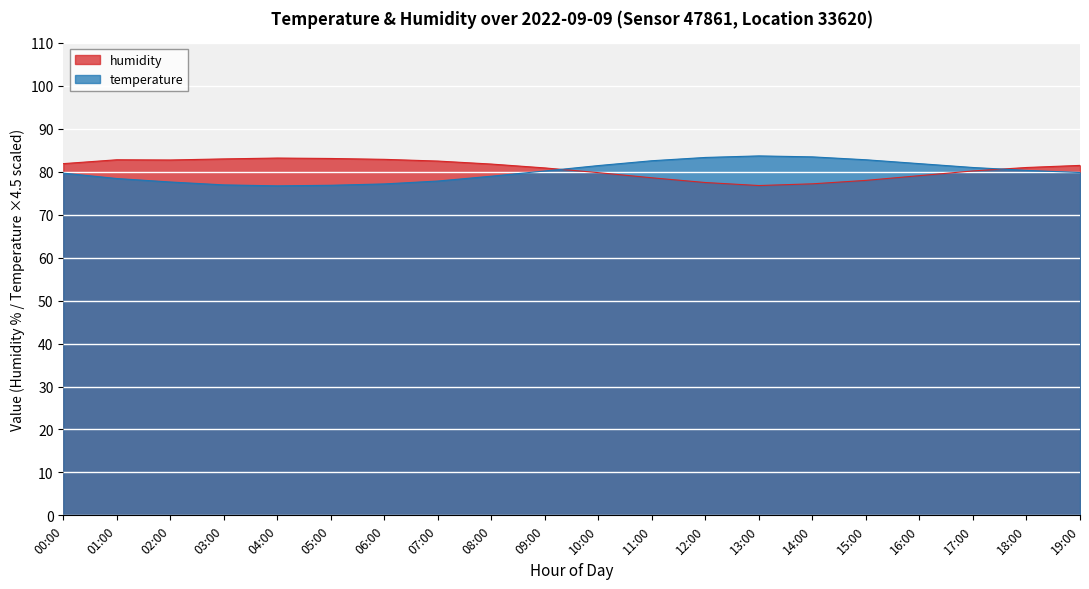

What is the difference between the highest and lowest values at 14:00?

6.3